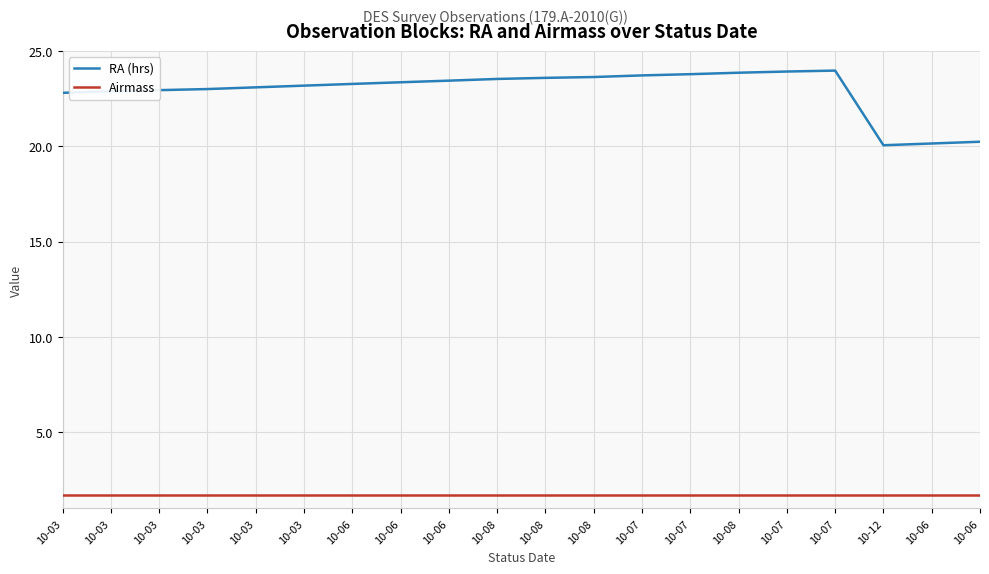

Reading right to left, what are all the values shown in this chart?

RA (hrs): 20.2	20.1	20.1	24.0	23.9	23.9	23.8	23.7	23.6	23.6	23.5	23.4	23.4	23.3	23.2	23.1	23.0	22.9	22.9	22.8
Airmass: 1.7	1.7	1.7	1.7	1.7	1.7	1.7	1.7	1.7	1.7	1.7	1.7	1.7	1.7	1.7	1.7	1.7	1.7	1.7	1.7